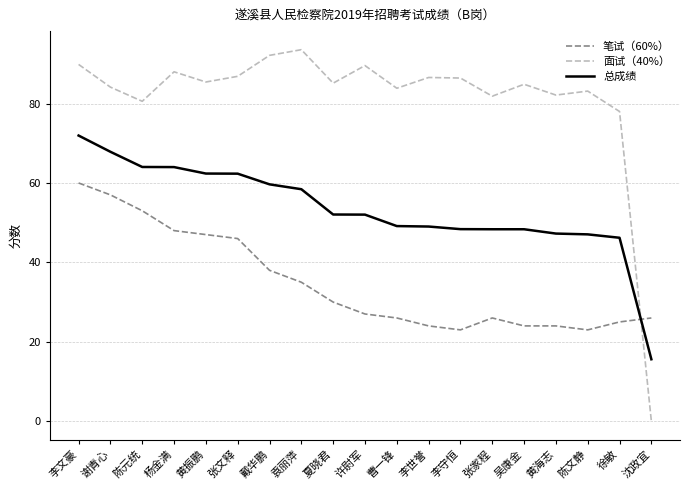

Rank the series at 许尉军 from highest to lowest value.

面试（40%）, 总成绩, 笔试（60%）